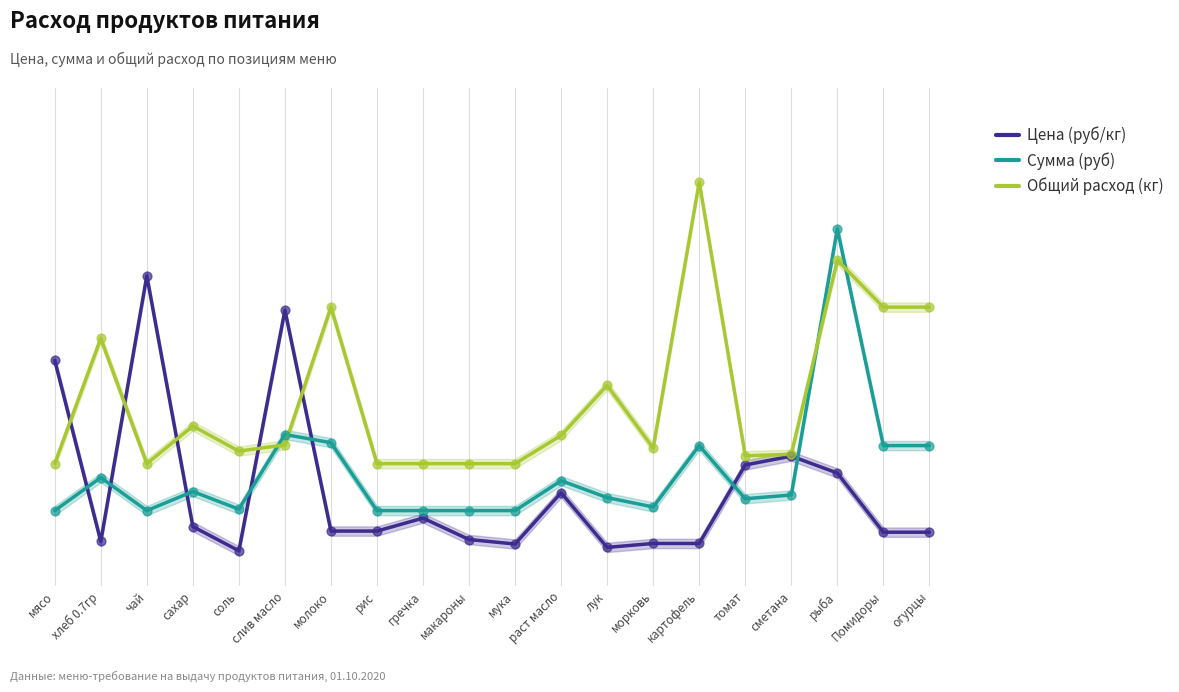

Which series reaches the maximum Y coordinate?

Общий расход (кг)